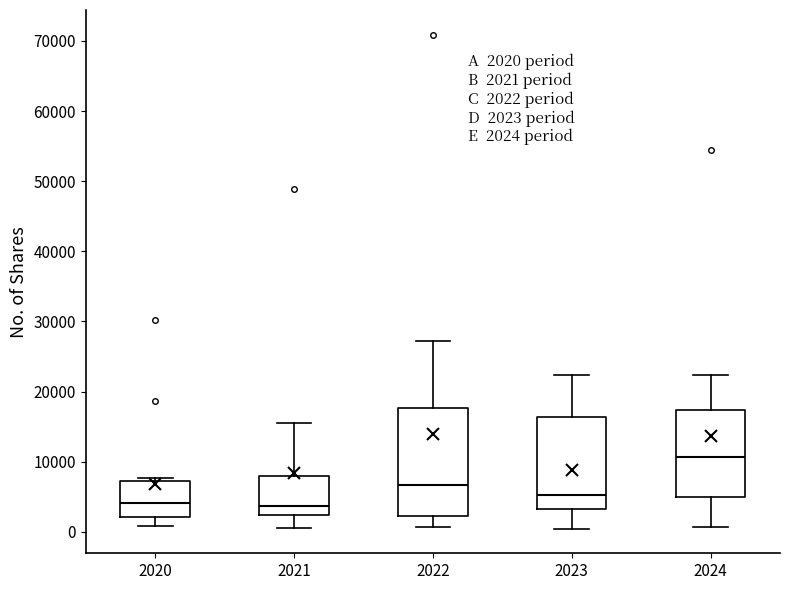

Comparing the boxes themselves (not the whiskers), which one is the tallest?

2022